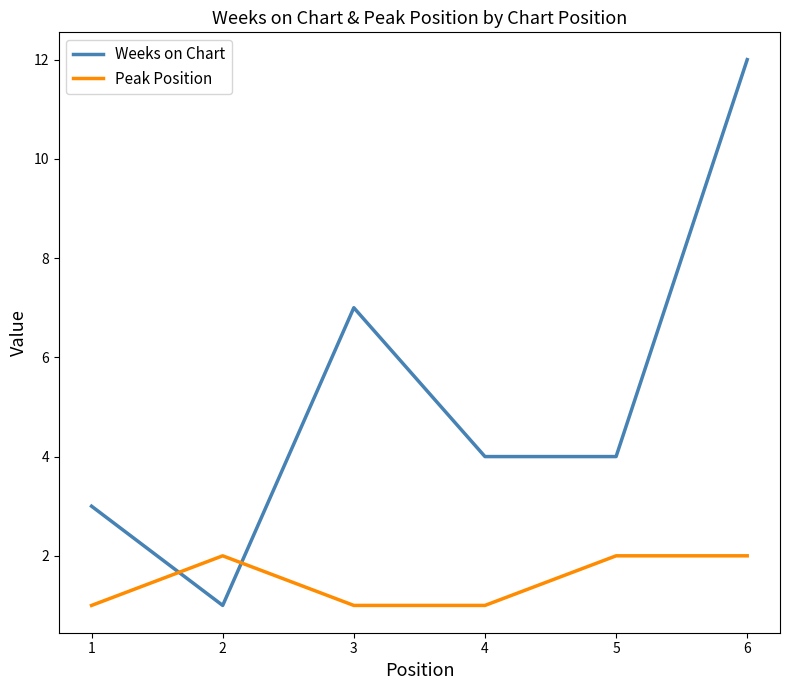

Which series has the largest total across all categories?

Weeks on Chart